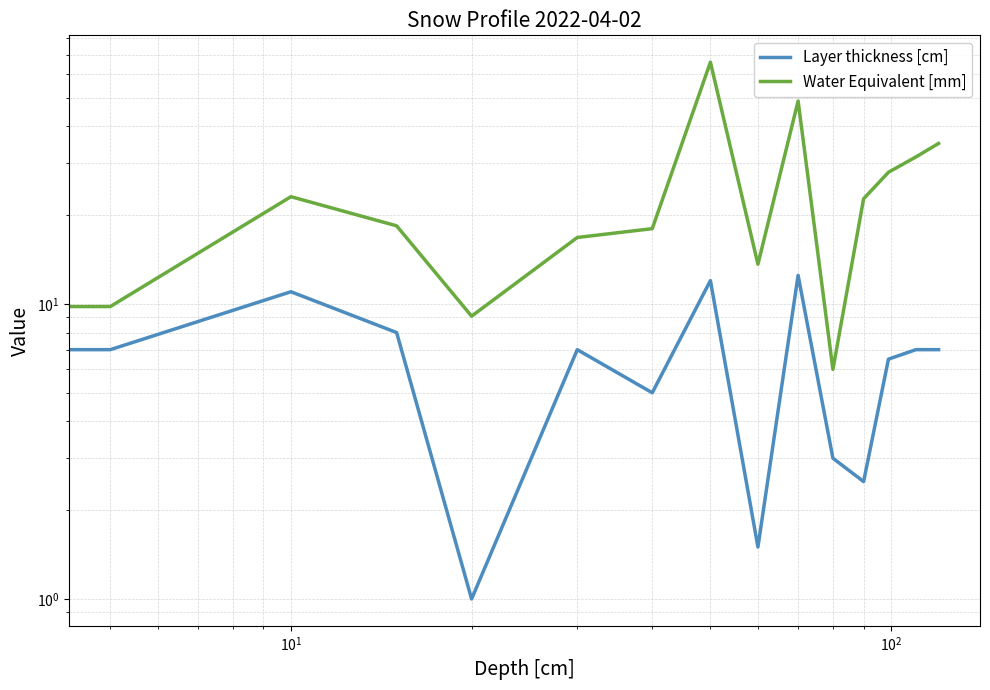

True or false: Water Equivalent [mm] and Layer thickness [cm] cross at least once.

True